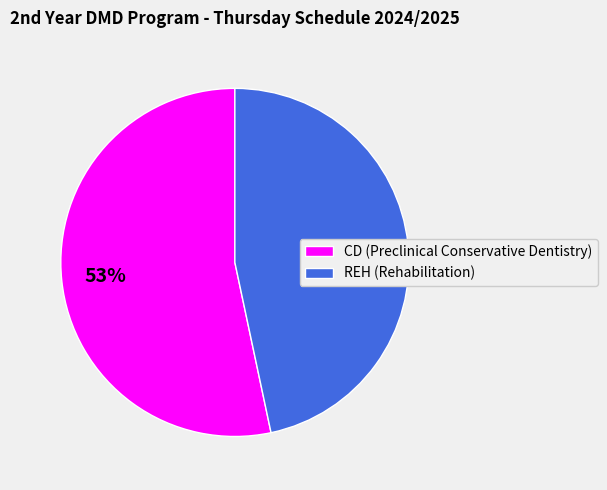

Combined, do CD (Preclinical Conservative Dentistry) and REH (Rehabilitation) account for over 50%?

Yes